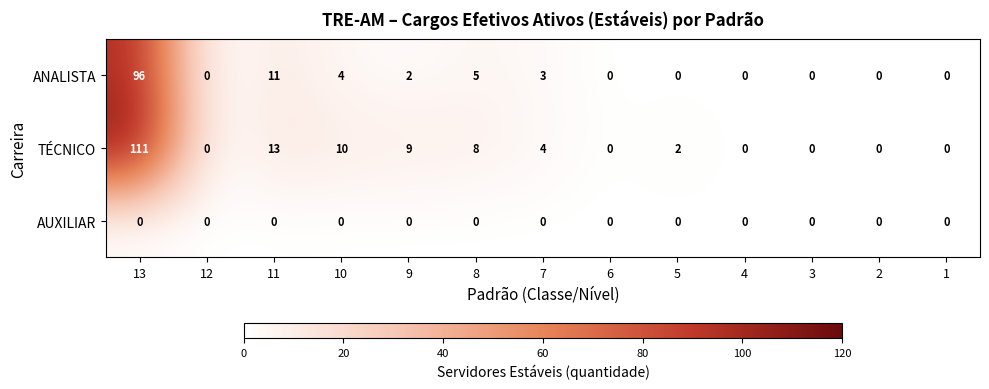

True or false: ANALISTA has a value of 54 at 1.

False